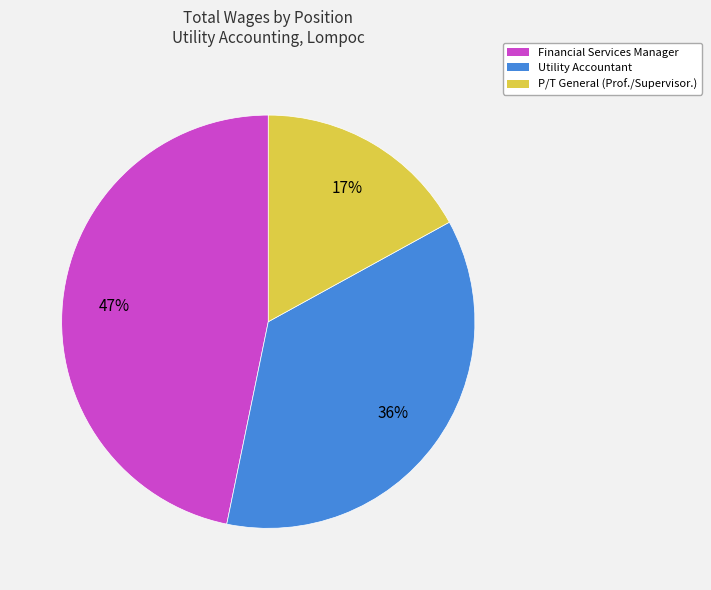

How many slices are in this pie chart?

3